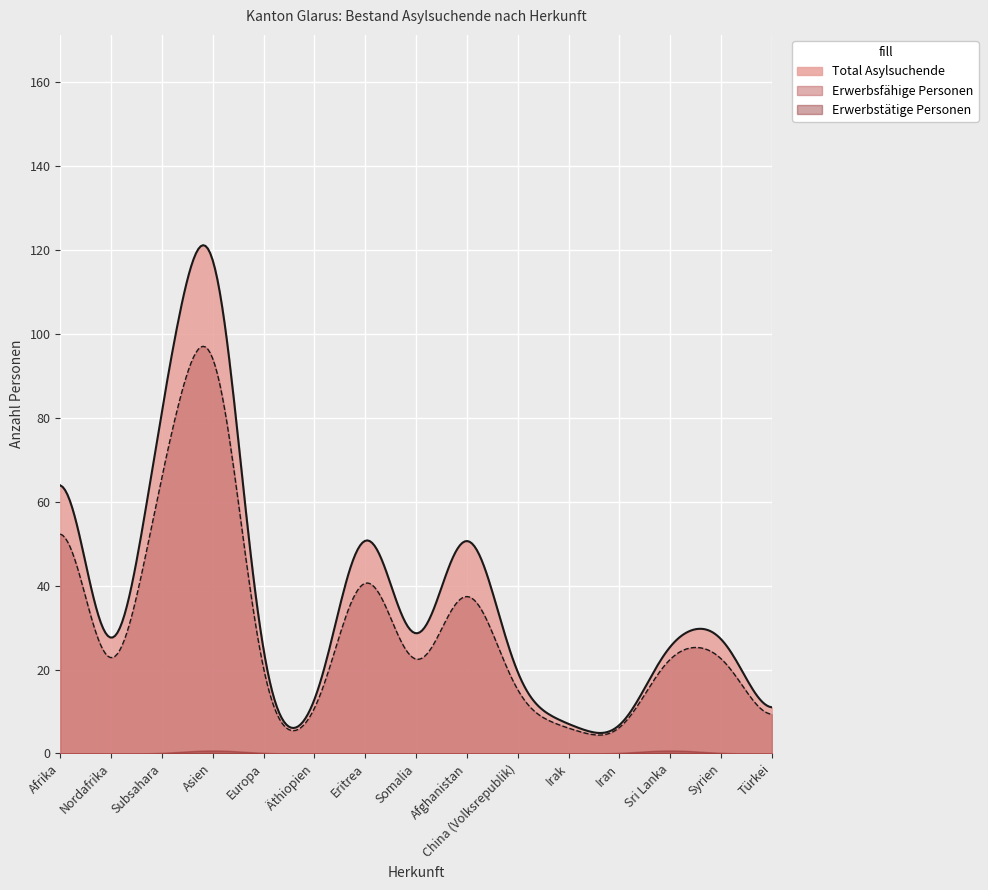

List the series in order of their overall mean, lowest first.

Erwerbstätige Personen, Erwerbsfähige Personen, Total Asylsuchende